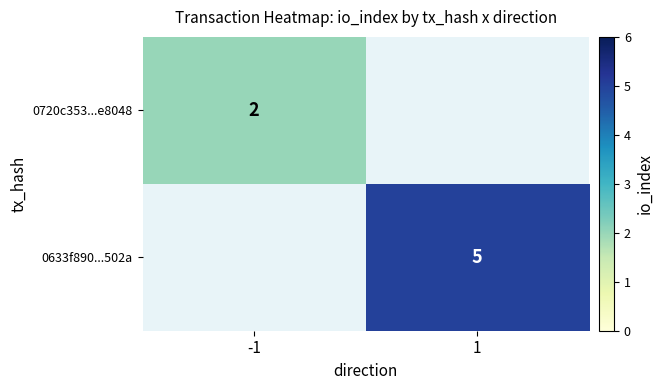

Is the value of 0633f890...502a at 1 greater than the value of 0720c353...e8048 at -1?

Yes